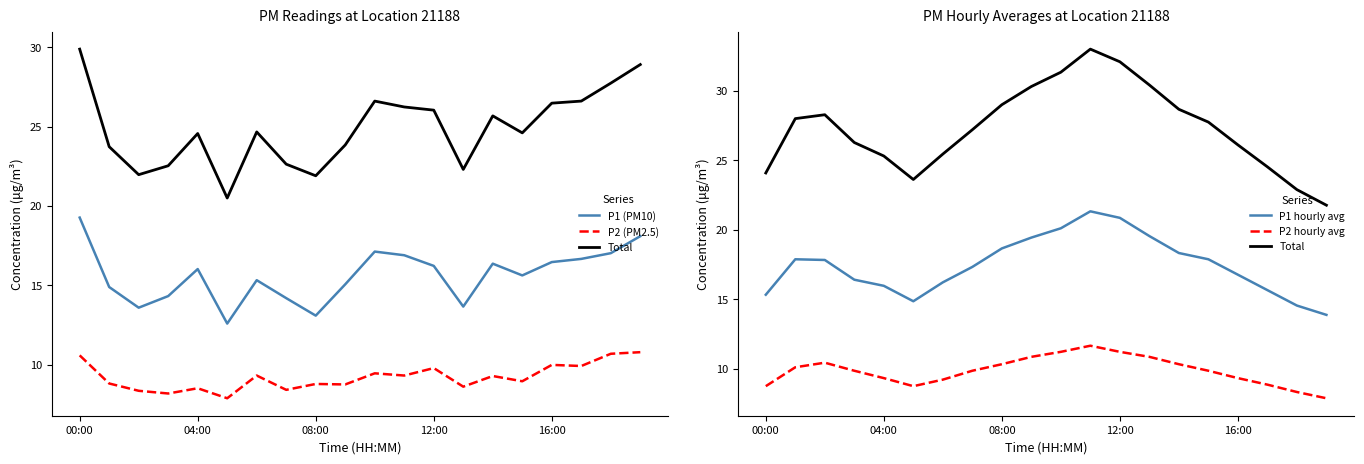

Which has a higher value, 13 or 5?

13